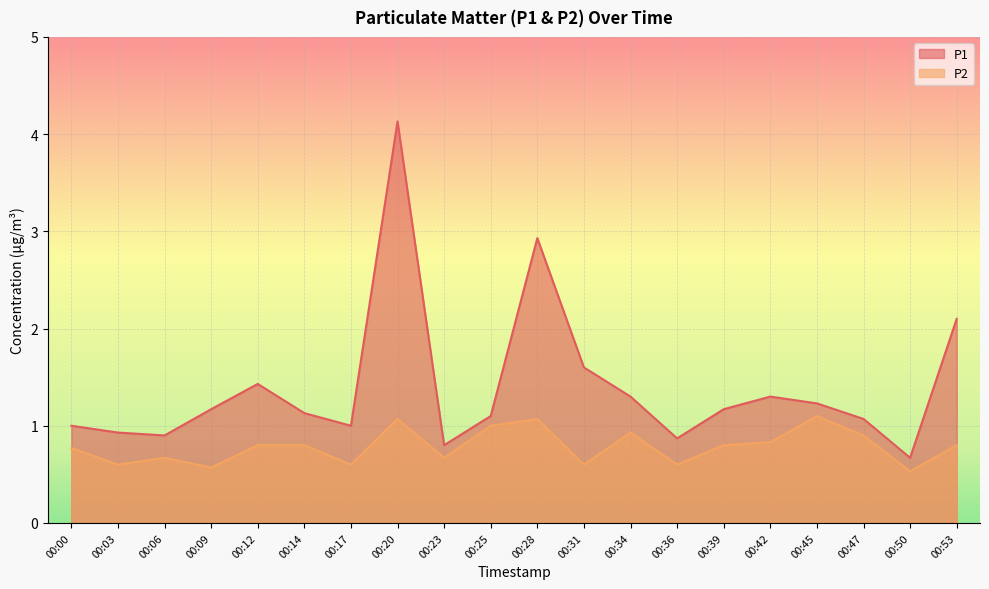

How many data points does each series have?

20